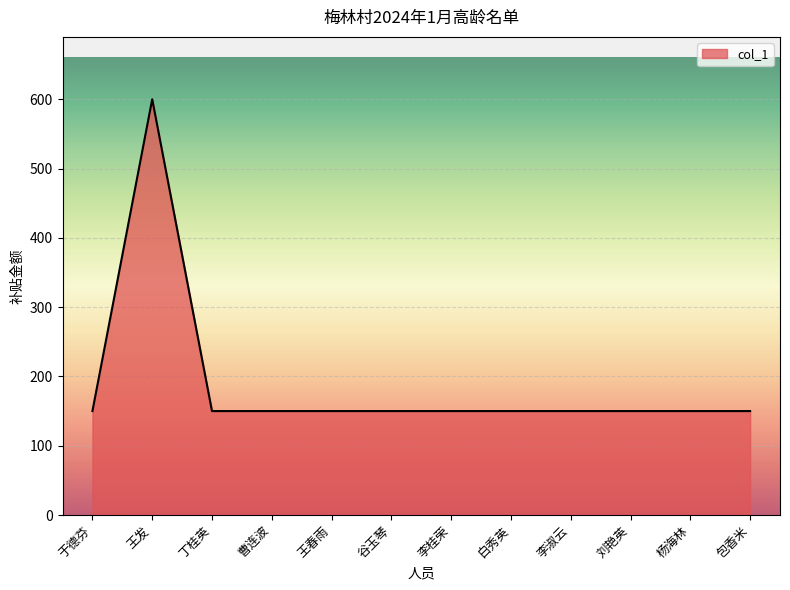

What is the sum of the values at 于德芬 and 李桂荣?

300